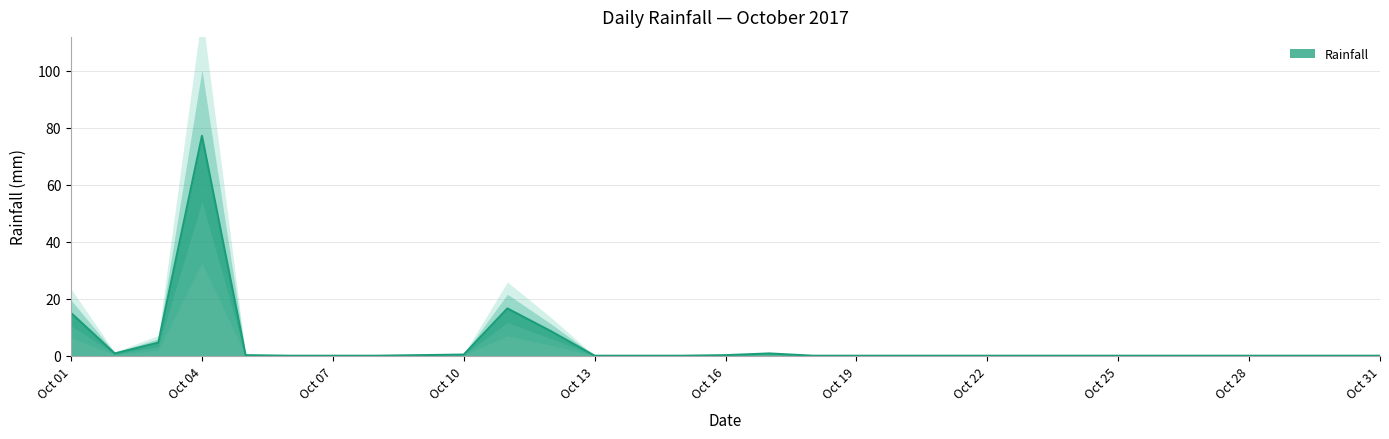

How many interior local peaks (higher than both neighbors) does the data have?

3